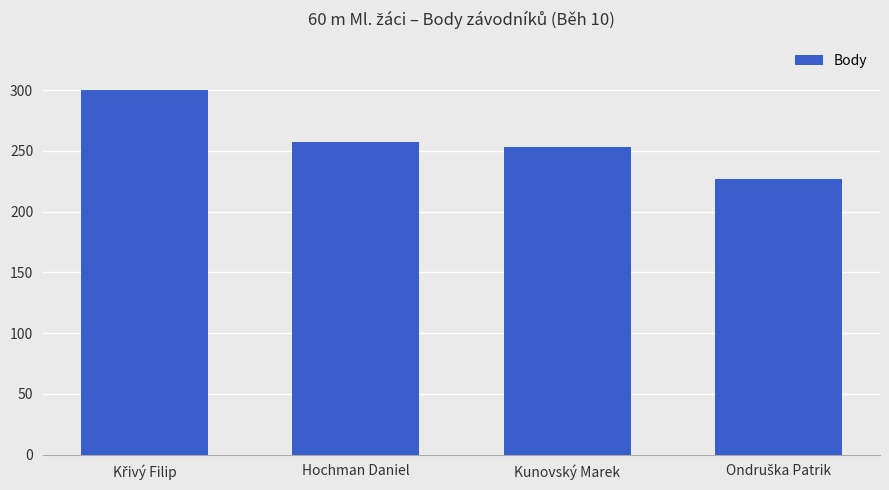

How many categories are shown in the chart?

4